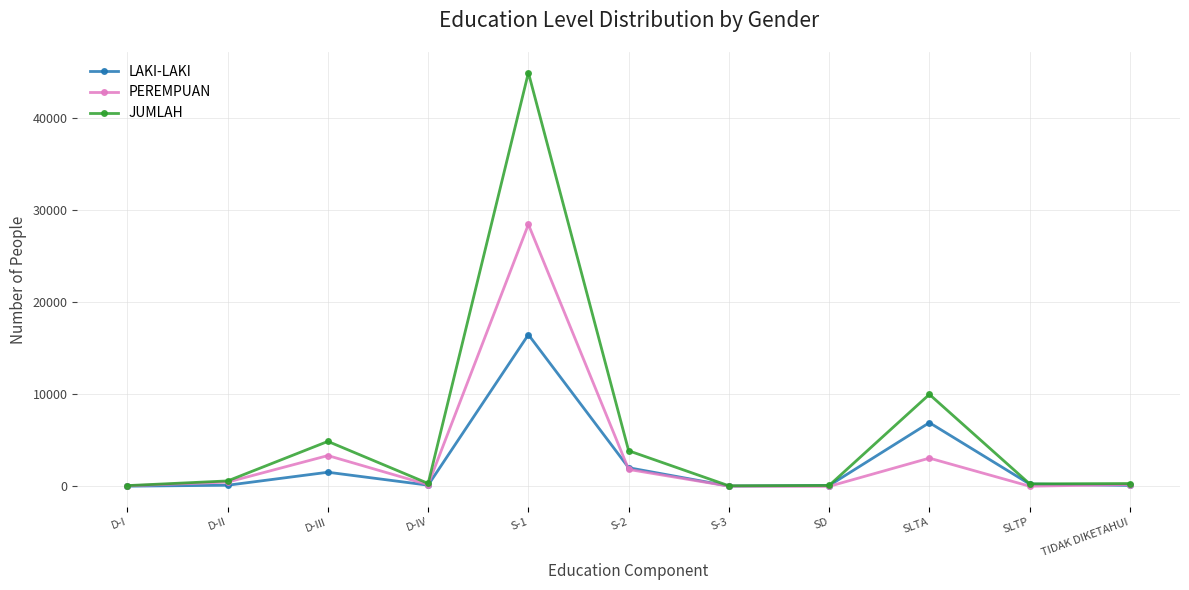

What are all the series names shown in the legend?

LAKI-LAKI, PEREMPUAN, JUMLAH